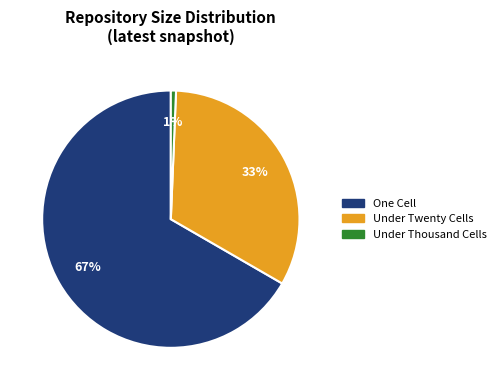

How many segments does this pie chart have?

3